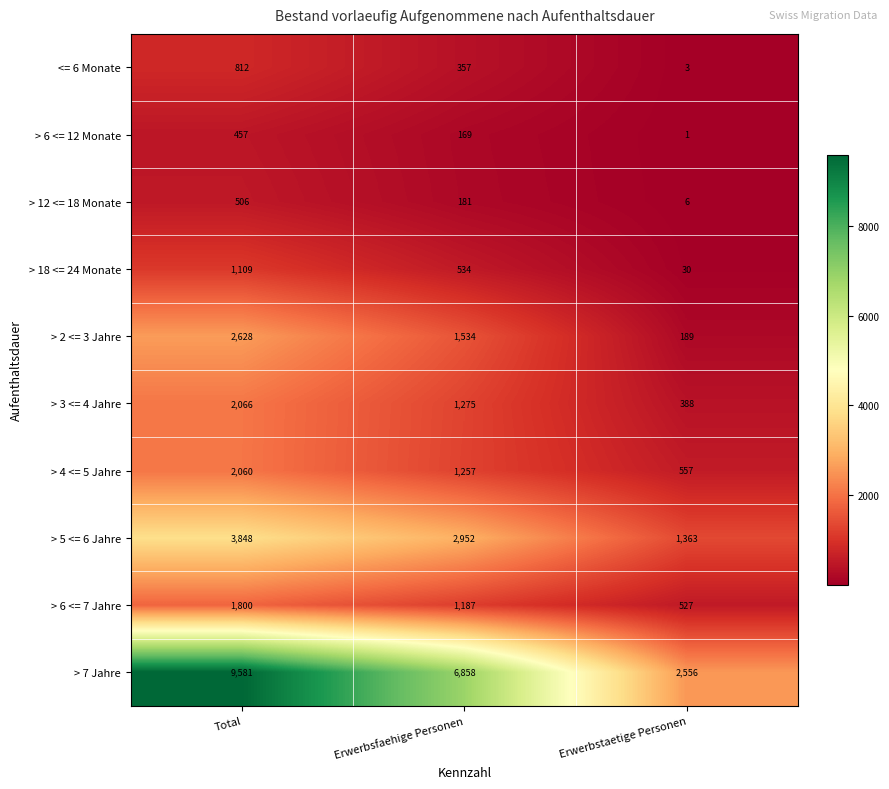

Reading left to right, list all the values displayed in this chart.

<= 6 Monate: 812	357	3
> 6 <= 12 Monate: 457	169	1
> 12 <= 18 Monate: 506	181	6
> 18 <= 24 Monate: 1109	534	30
> 2 <= 3 Jahre: 2628	1534	189
> 3 <= 4 Jahre: 2066	1275	388
> 4 <= 5 Jahre: 2060	1257	557
> 5 <= 6 Jahre: 3848	2952	1363
> 6 <= 7 Jahre: 1800	1187	527
> 7 Jahre: 9581	6858	2556